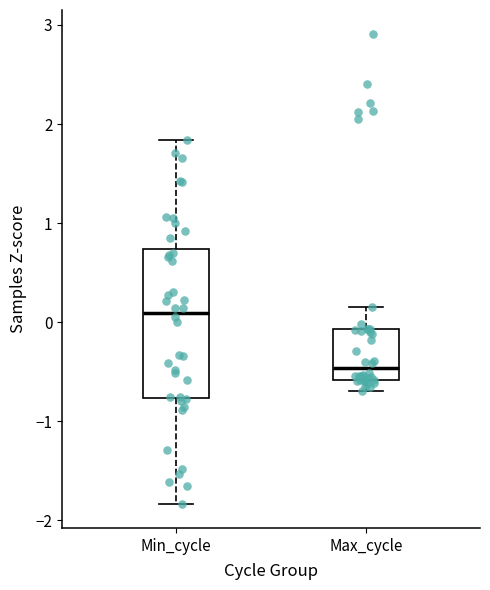

Where is the lower edge of the box for Max_cycle on the y-axis? The values are not printed on the chart, so give them approximately, as read against the axis.

-0.6